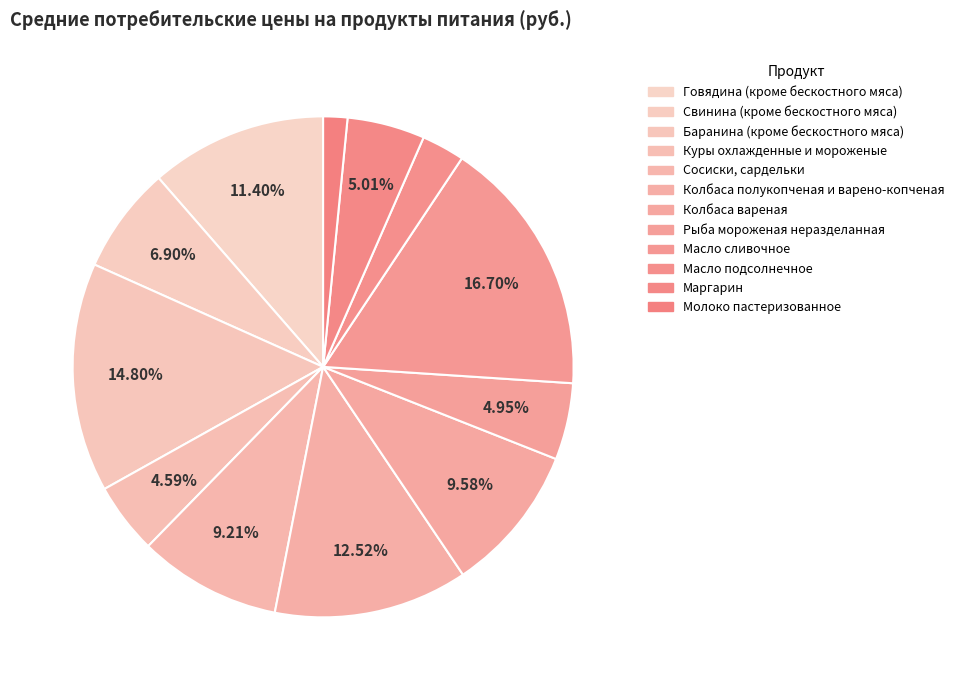

What percentage do Маргарин and Колбаса вареная together represent?

14.6%